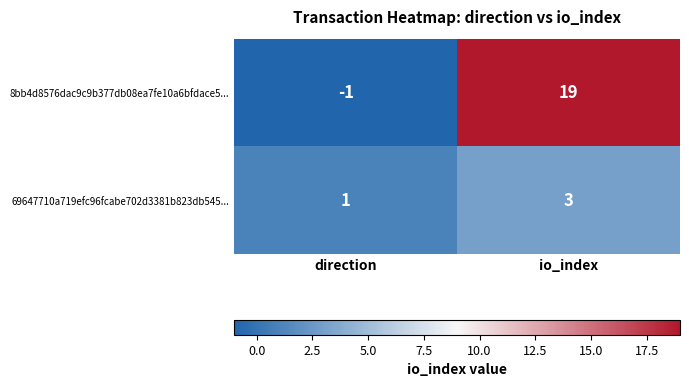

List the series in order of their peak value, lowest first.

69647710a719efc96fcabe702d3381b823db545..., 8bb4d8576dac9c9b377db08ea7fe10a6bfdace5...